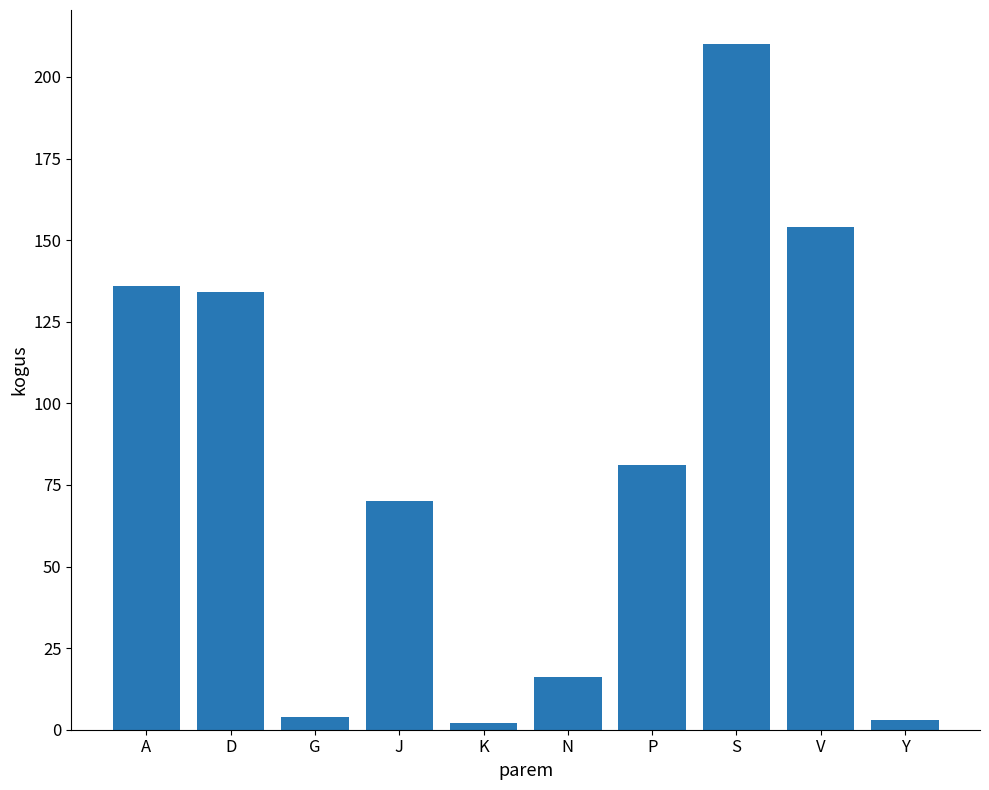

Between S and V, which is larger?

S